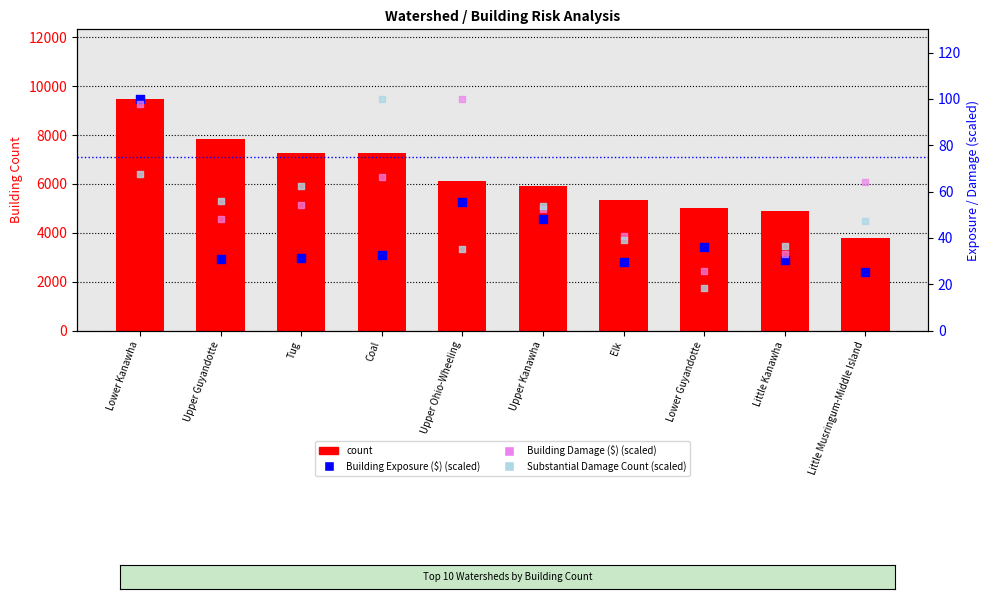

What are all the series names shown in the legend?

count, Building Exposure ($) (scaled), Building Damage ($) (scaled), Substantial Damage Count (scaled)